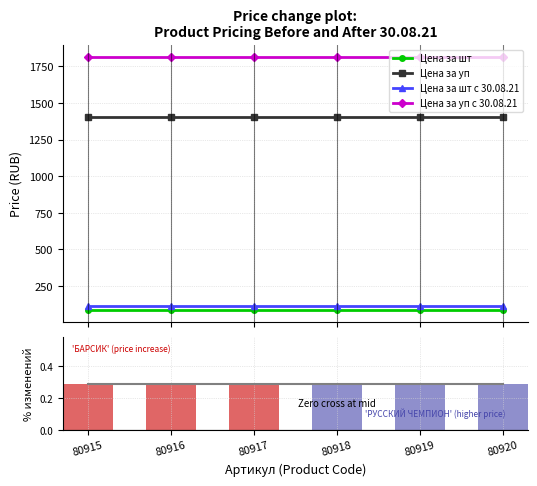

What is the sum of all Цена за уп с 30.08.21 values?

10868.2